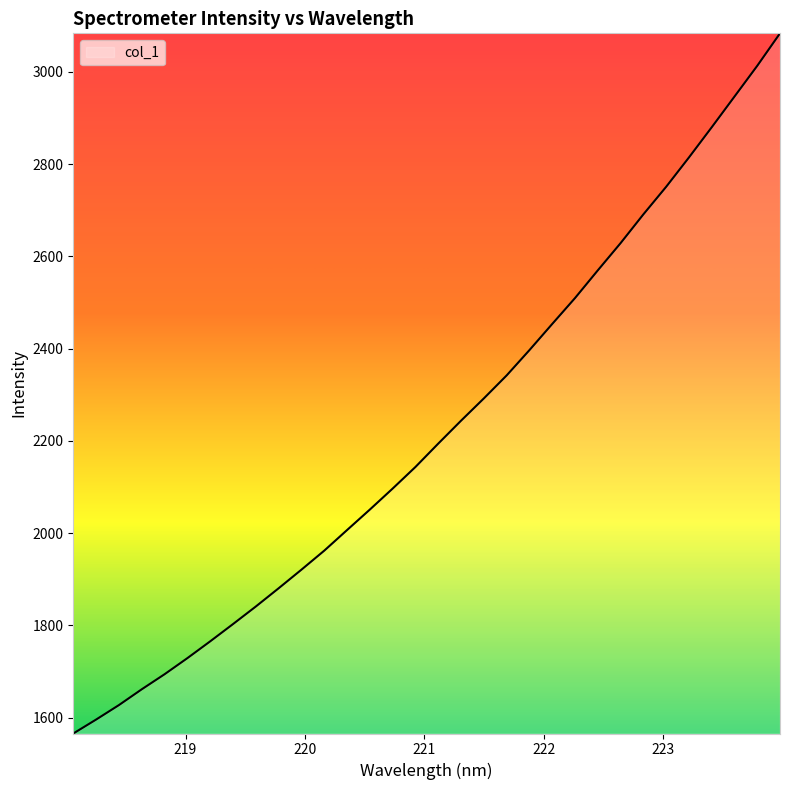

What is the maximum value shown in the chart?

3083.2